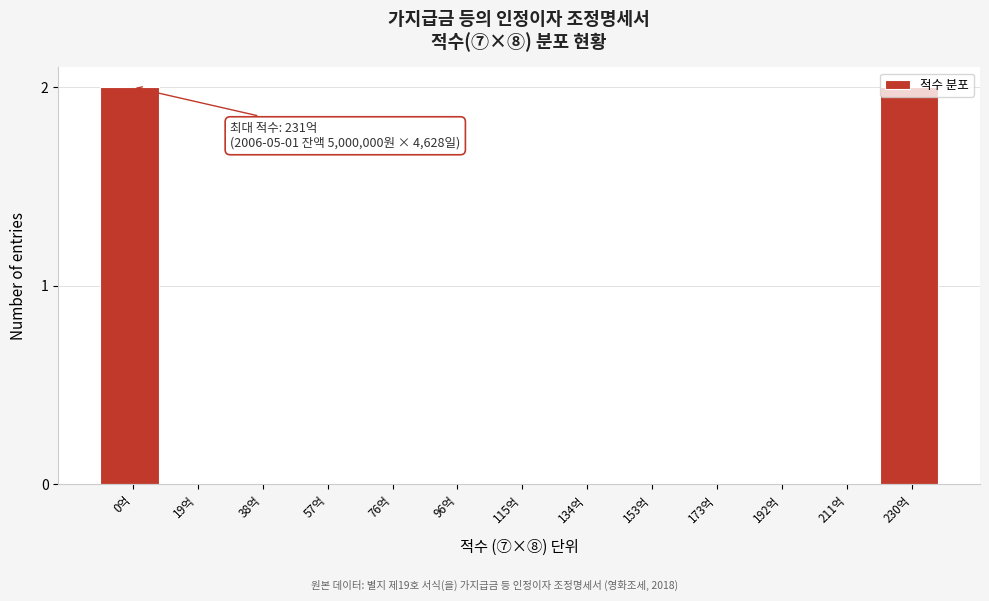

The chart shows a value of 0 at 153억. True or false?

True